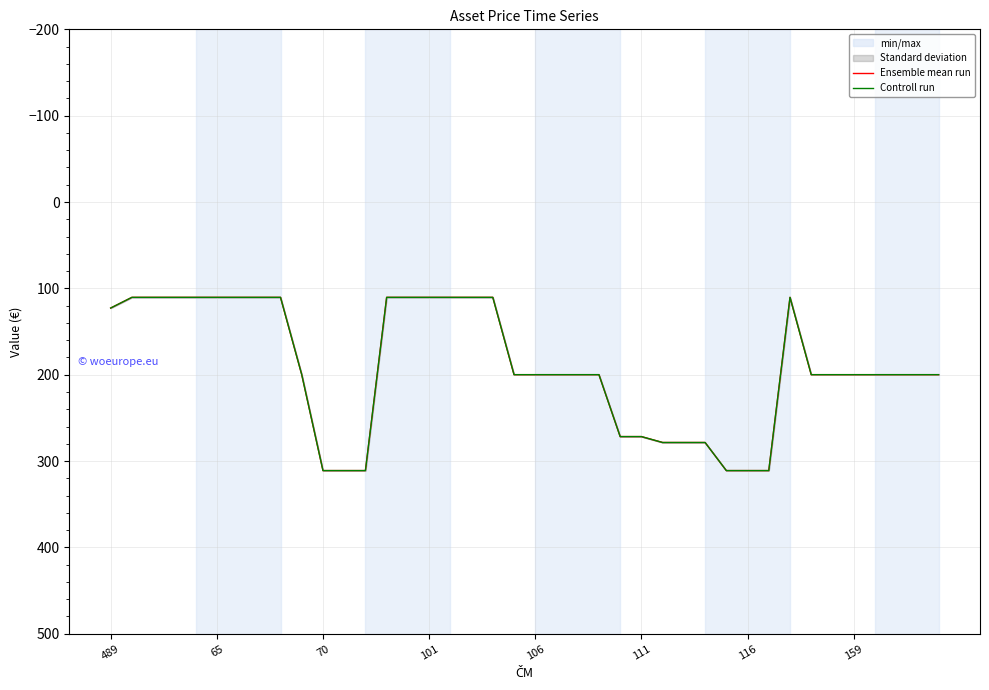

What is the value of the Controll run point at the 6th from the left?

110.4